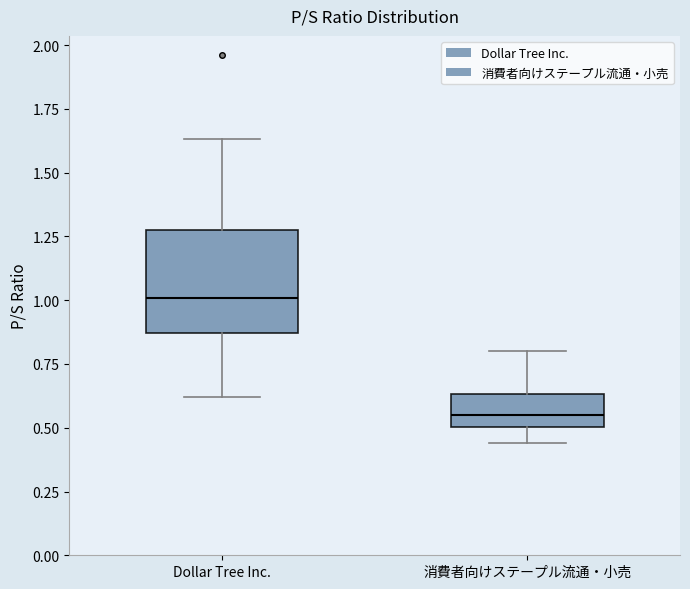

Reading left to right, read every box against the y-axis: the position of its median line, the range the box covers, and the ends of its whiskers. The values are not printed on the chart, so give them approximately, as read against the axis.

Dollar Tree Inc.: median 1.00, box 0.85 to 1.30, whiskers 0.60 to 1.65
消費者向けステープル流通・小売: median 0.55, box 0.50 to 0.65, whiskers 0.45 to 0.80